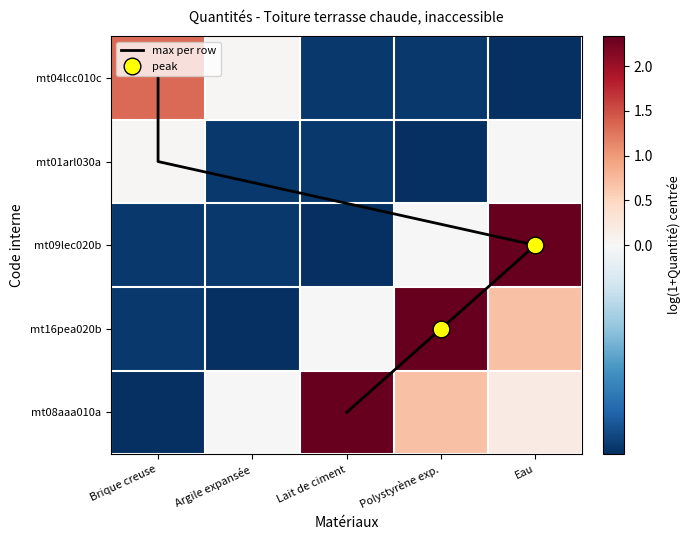

What is the minimum value for mt09lec020b?

-0.1